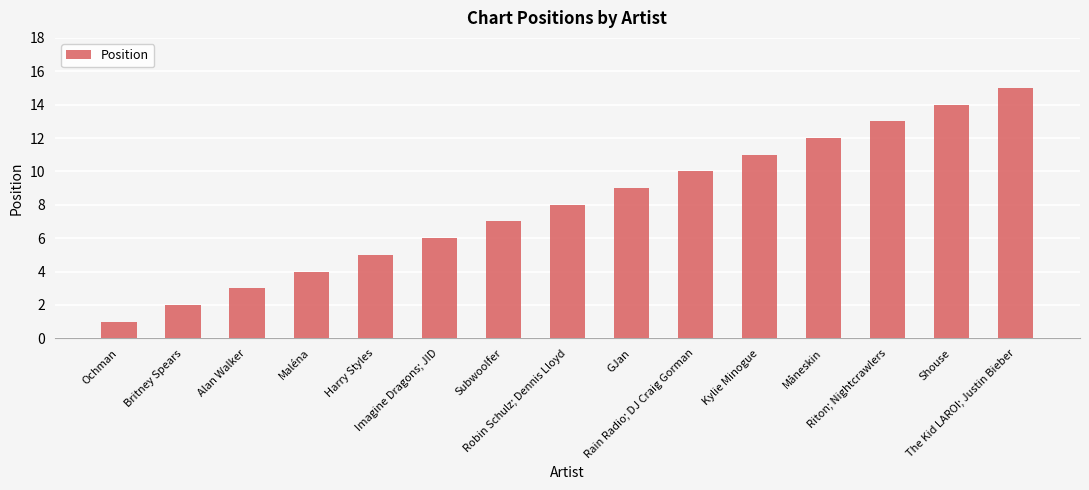

What is the change in value from Ochman to Subwoolfer?

+6